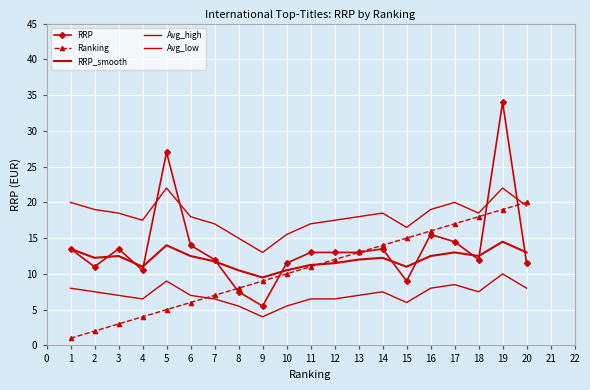

At how many categories does at least one series exceed 22?

2